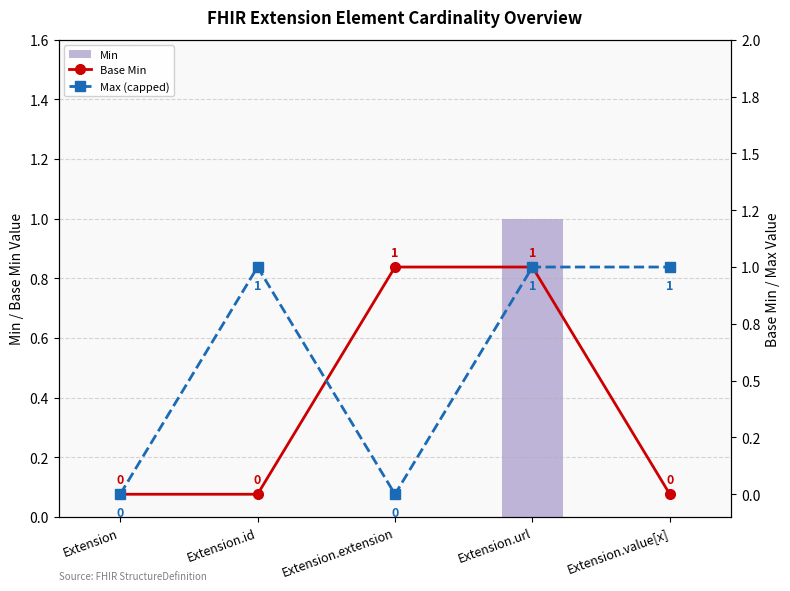

How many groups of bars are there?

5